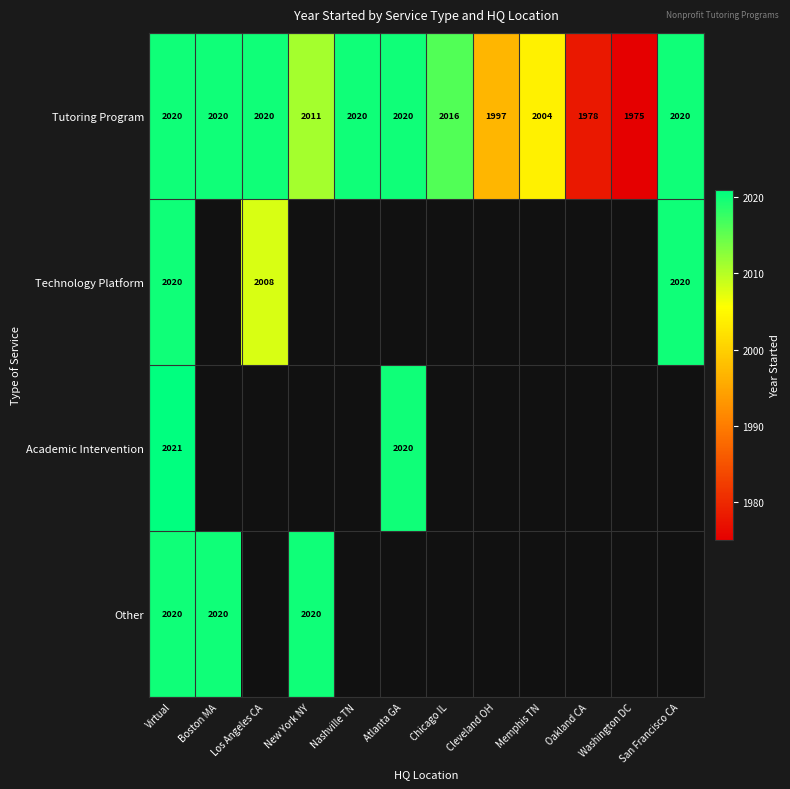

True or false: Tutoring Program has a value of 1978 at Oakland CA.

True